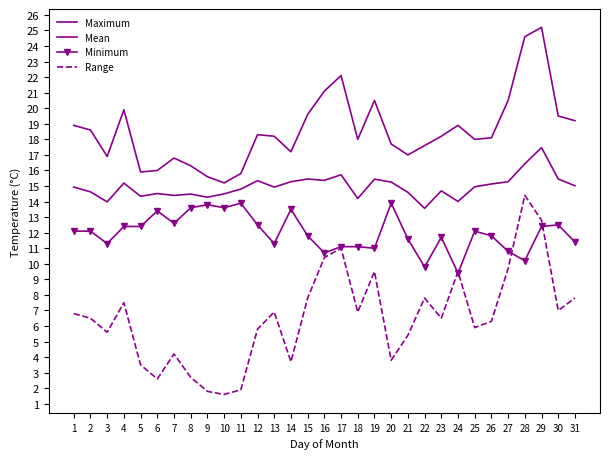

At which label does Minimum reach its minimum?

24